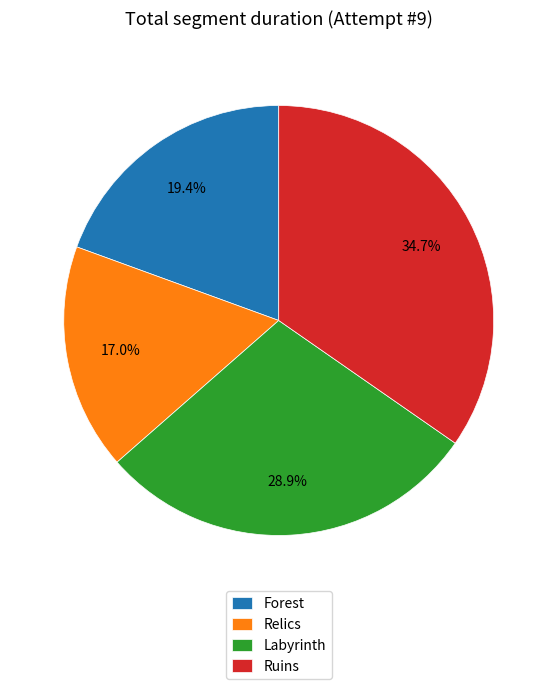

Does any single category account for the majority?

No